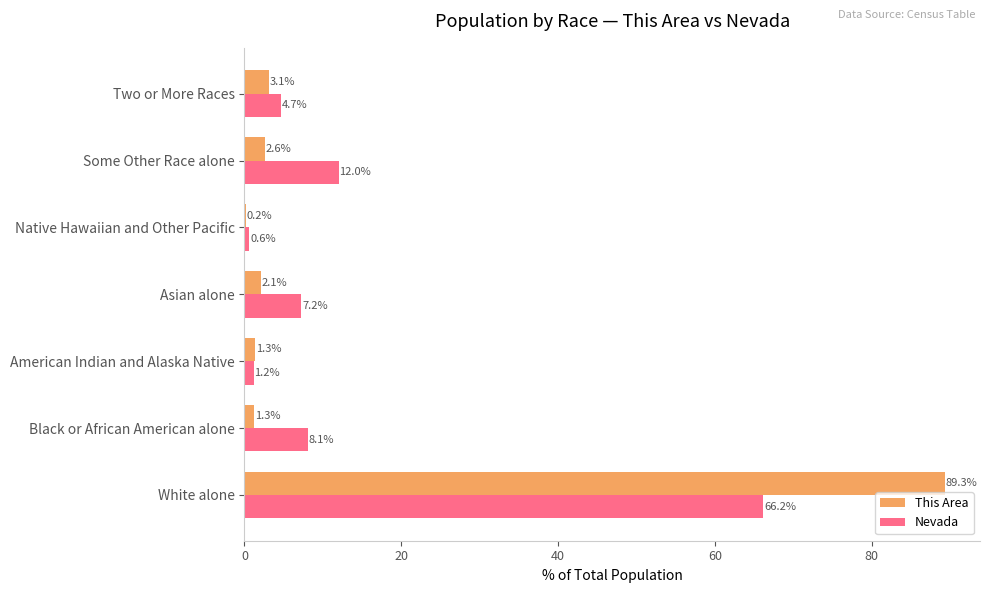

At which label is Nevada closest to 33?

Some Other Race alone